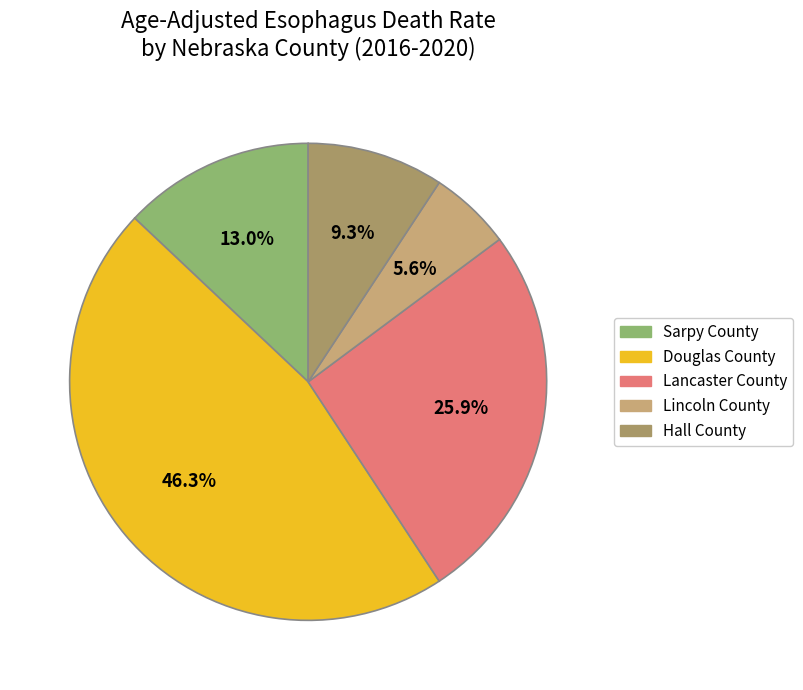

What is the change in value from Lancaster County to Hall County?

-9